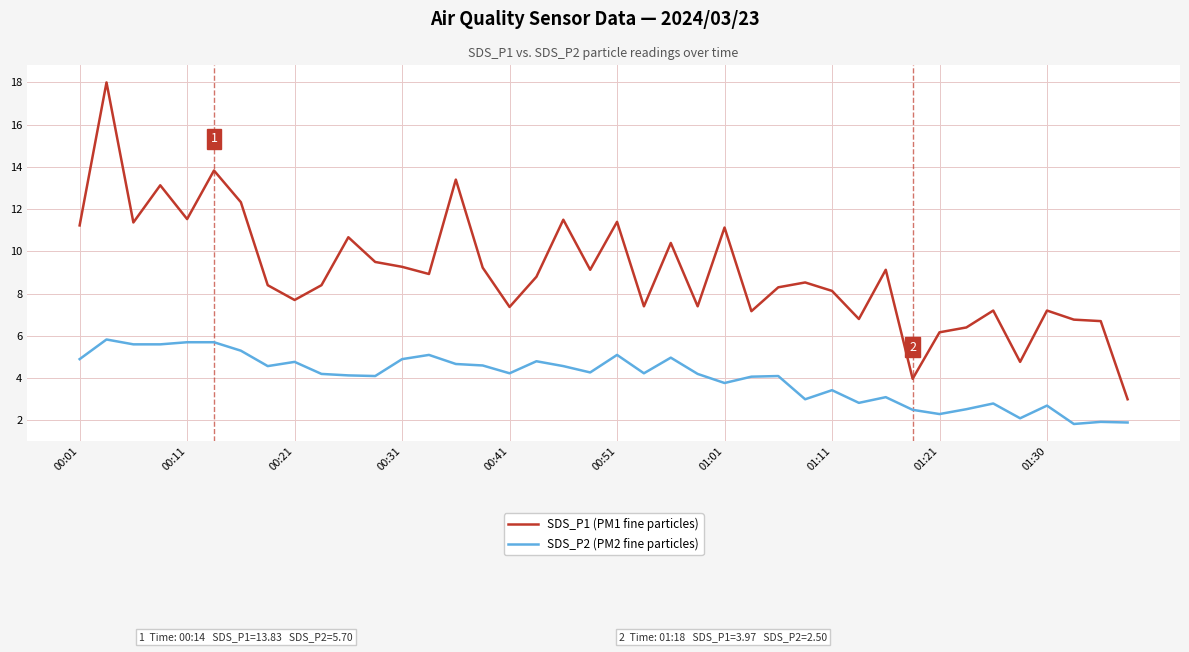

Which series has the largest total across all categories?

SDS_P1 (PM1 fine particles)